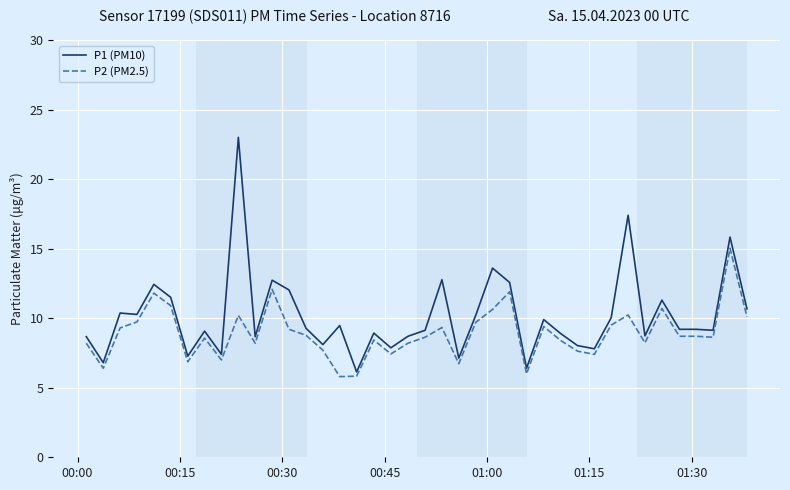

What is the greatest value displayed?

23.0